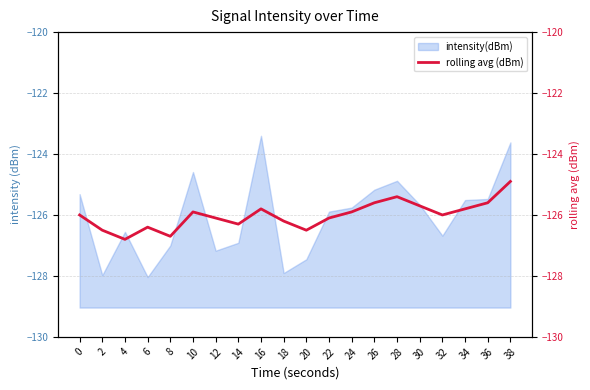

Is it true that the value at 0 is -33.8?

False